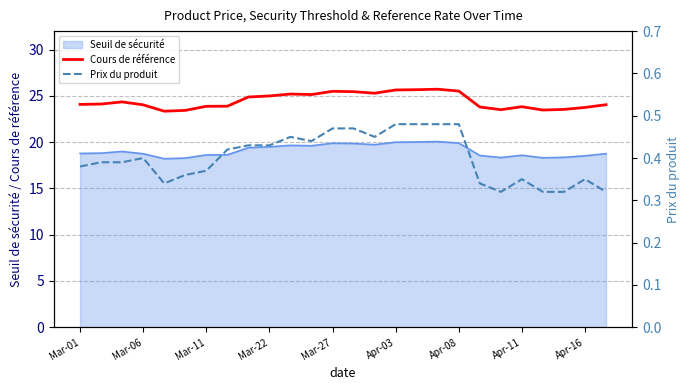

True or false: Seuil de sécurité and Cours de référence intersect in this chart.

False